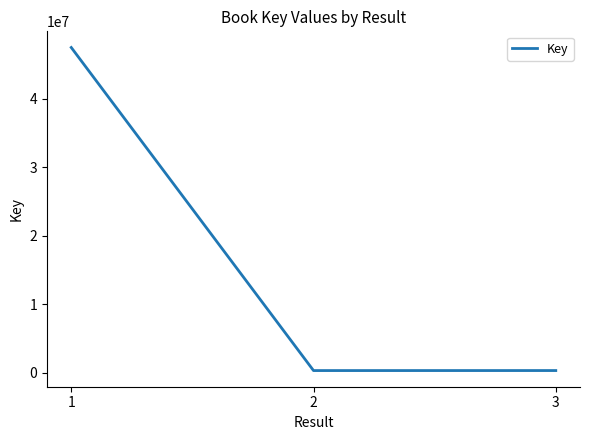

The value at 1 is 47516034. True or false?

True